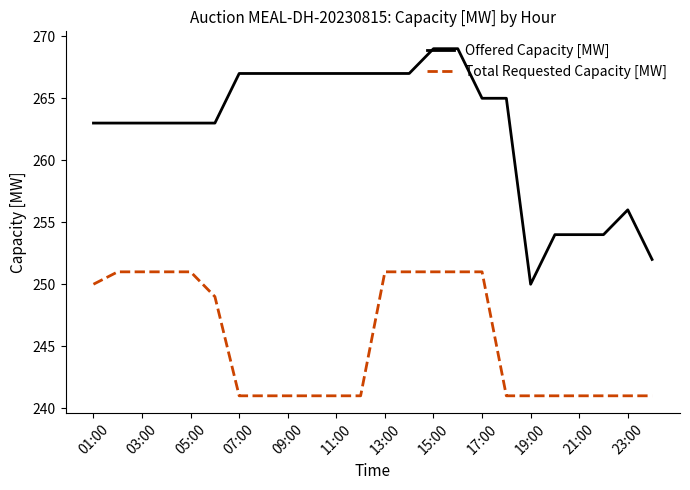

Rank the series by their maximum value, from lowest to highest.

Total Requested Capacity [MW], Offered Capacity [MW]